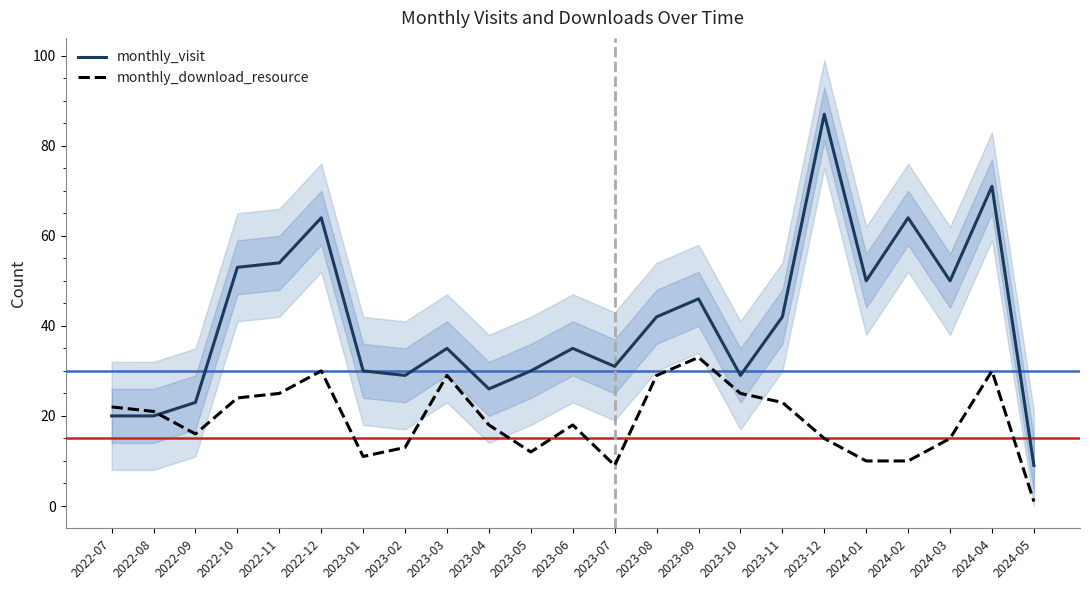

Reading right to left, list all the values displayed in this chart.

monthly_visit: 9	71	50	64	50	87	42	29	46	42	31	35	30	26	35	29	30	64	54	53	23	20	20
monthly_download_resource: 1	30	15	10	10	15	23	25	33	29	9	18	12	18	29	13	11	30	25	24	16	21	22